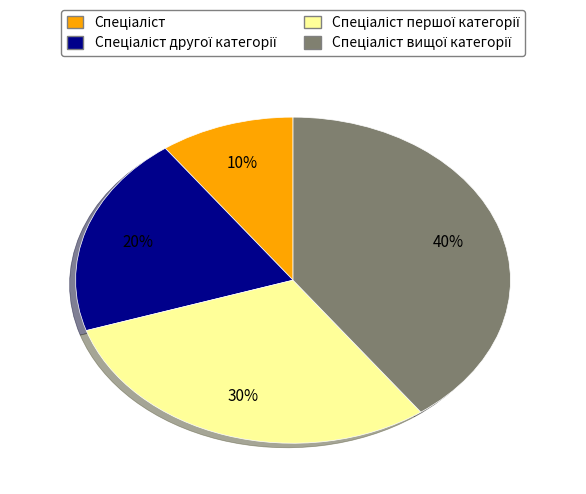

Is there any slice that represents more than half of the pie?

No